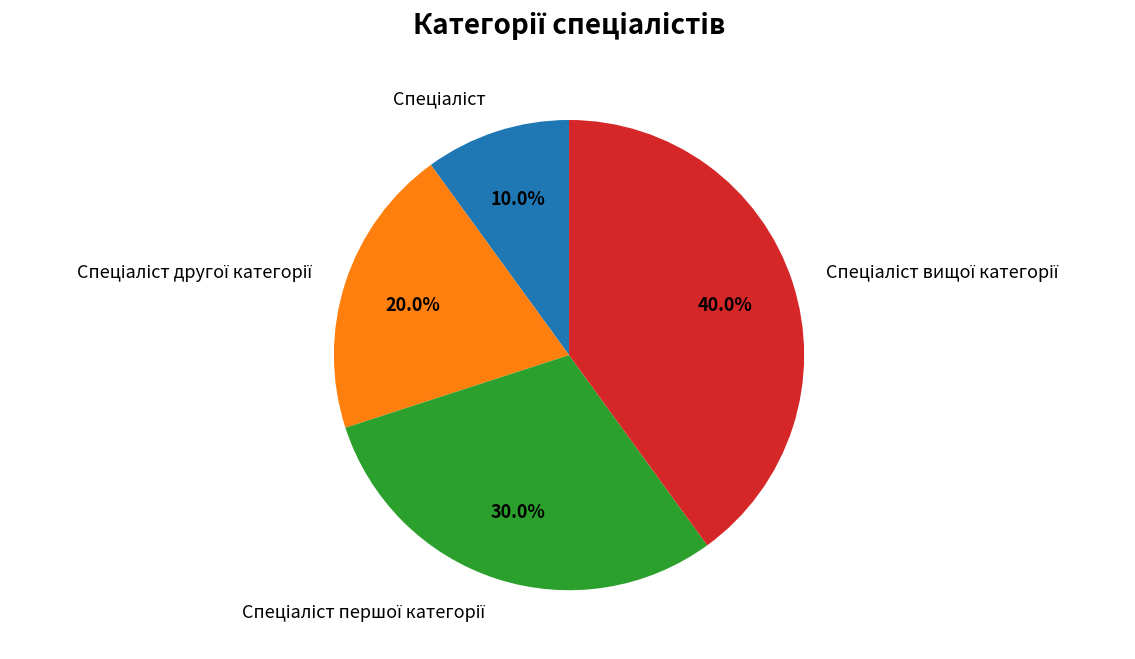

Does any single category account for the majority?

No